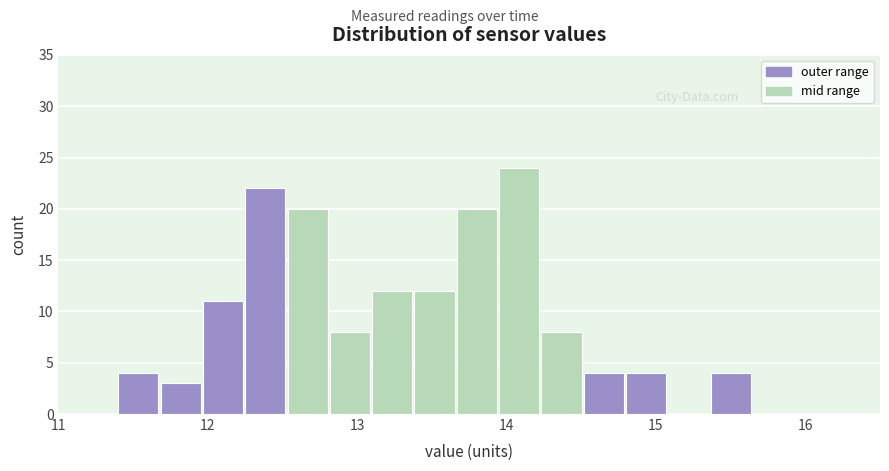

Read against the x-axis, roughly where is the centre of the tallest bar?

14.1